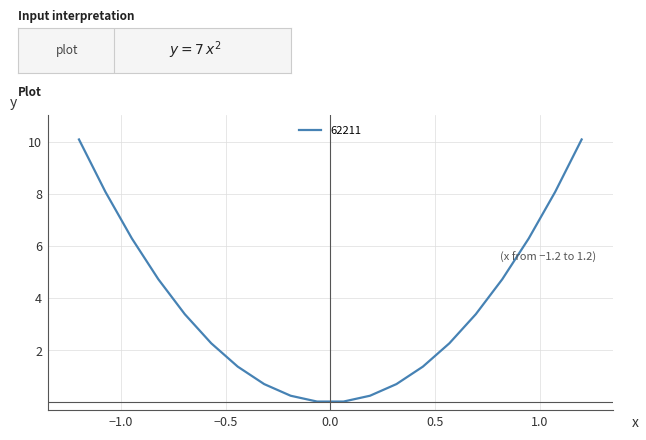

What is the greatest value displayed?

10.1